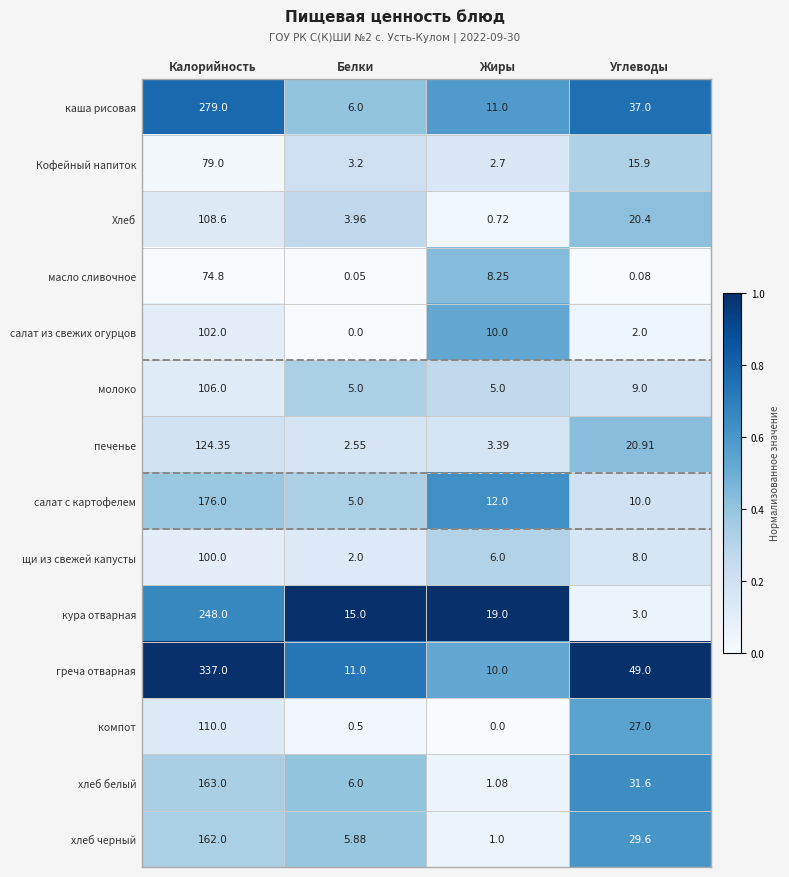

At which category is the sum across all series the highest?

Калорийность